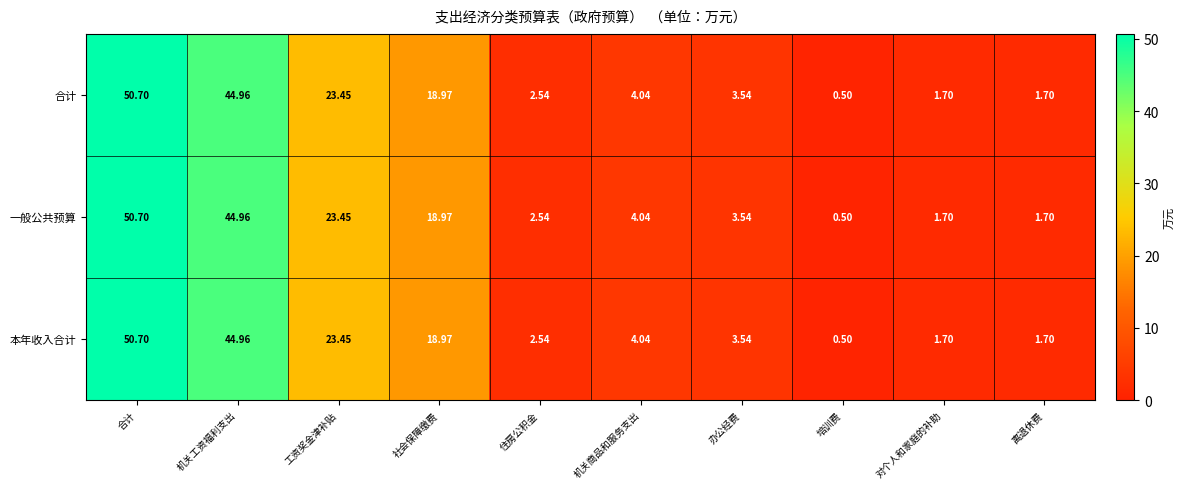

Is the value of 合计 at 办公经费 greater than the value of 一般公共预算 at 社会保障缴费?

No